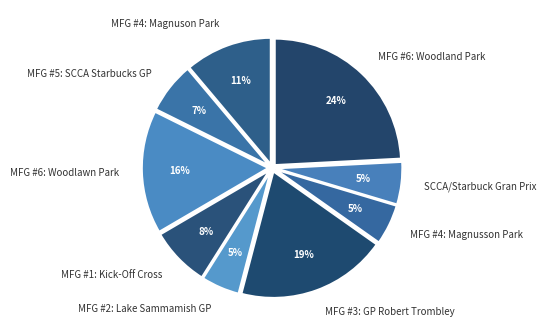

To the nearest percent, what is the combined percentage of MFG #5: SCCA Starbucks GP and MFG #6: Woodland Park?

31%